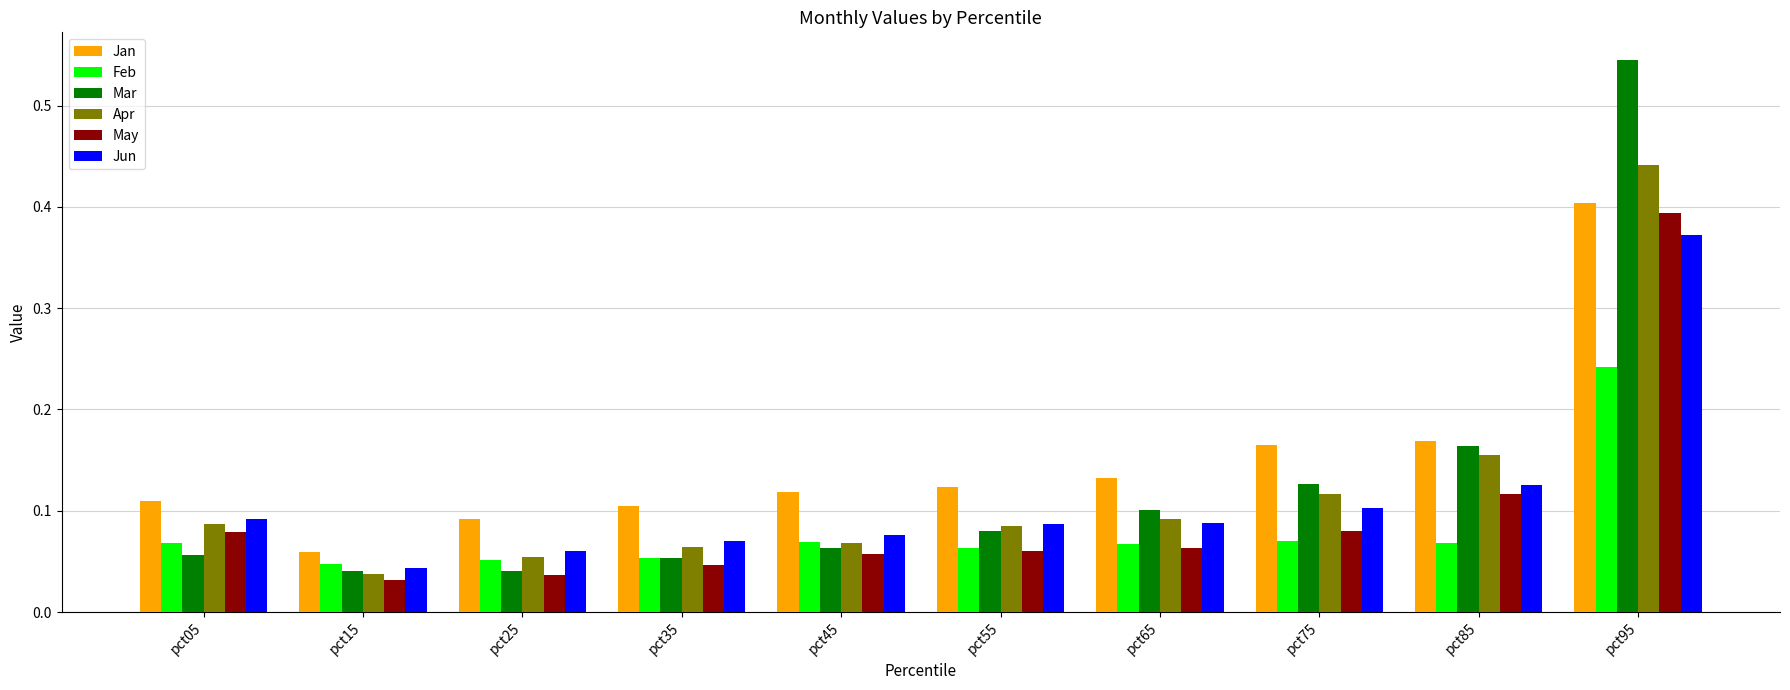

How many bars are there in each group?

6